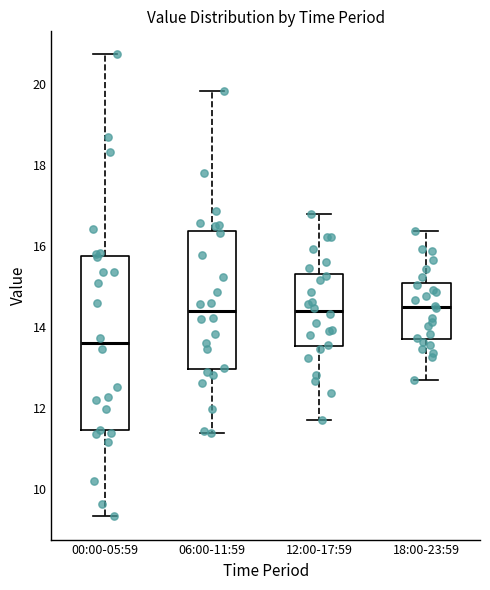

Reading left to right, read every box against the y-axis: the position of its median line, the range the box covers, and the ends of its whiskers. The values are not printed on the chart, so give them approximately, as read against the axis.

00:00-05:59: median 13.6, box 11.4 to 15.8, whiskers 9.4 to 20.8
06:00-11:59: median 14.4, box 13.0 to 16.4, whiskers 11.4 to 19.8
12:00-17:59: median 14.4, box 13.6 to 15.4, whiskers 11.8 to 16.8
18:00-23:59: median 14.6, box 13.8 to 15.0, whiskers 12.8 to 16.4